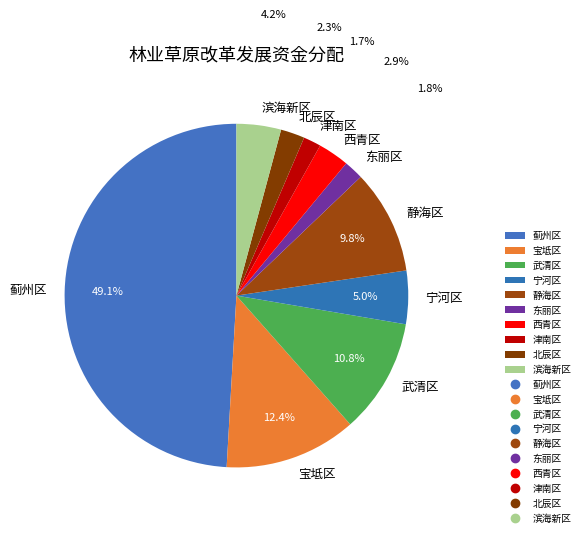

To the nearest percent, what is the difference between the largest and smallest slice percentages?

47%